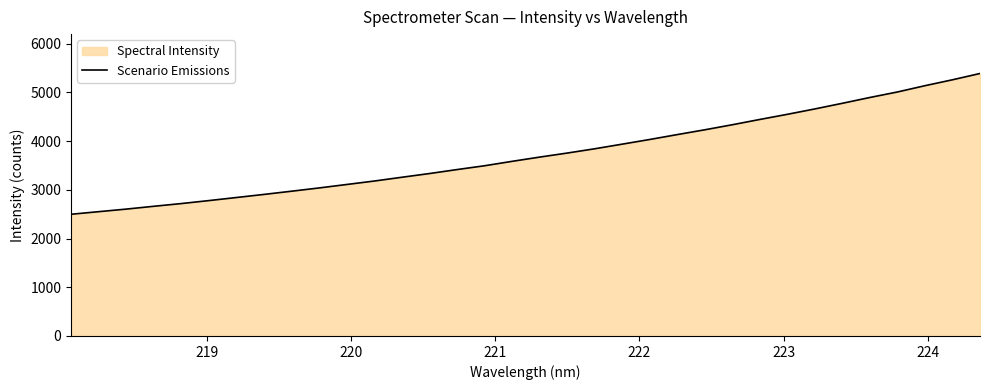

How many categories are shown in the chart?

34